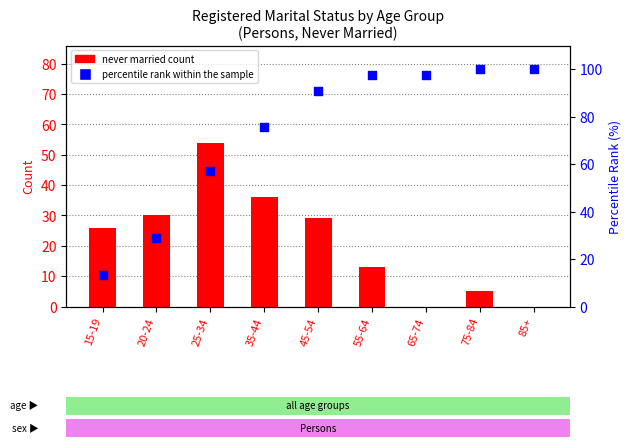

Which series has the largest Y range (max minus min)?

percentile rank within the sample